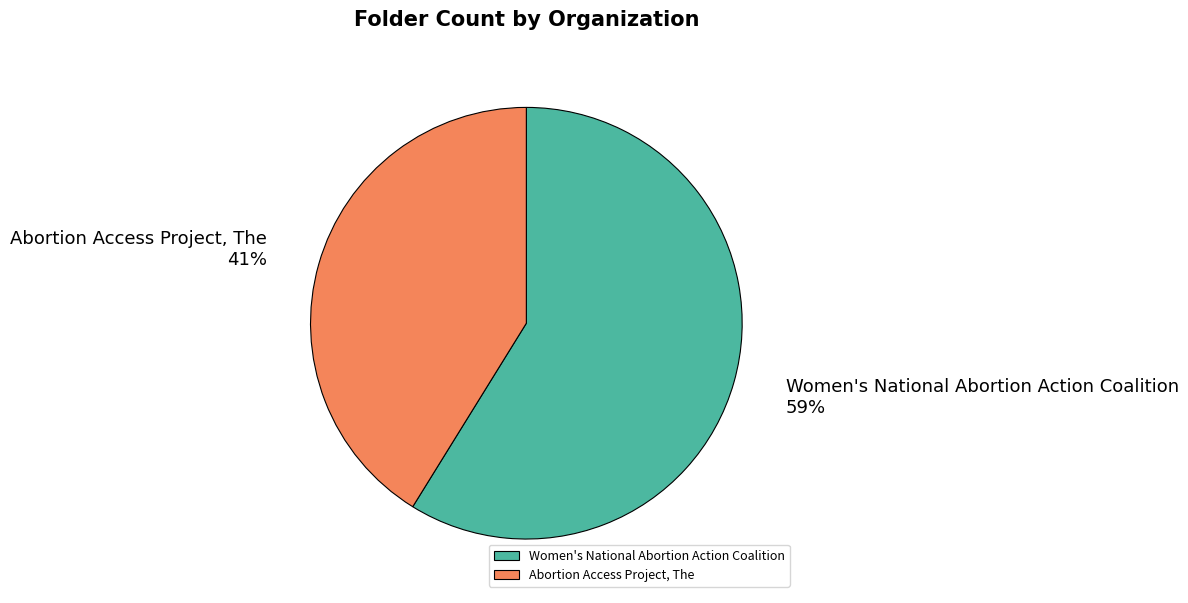

What is the largest slice in the pie chart?

Women's National Abortion Action Coalition